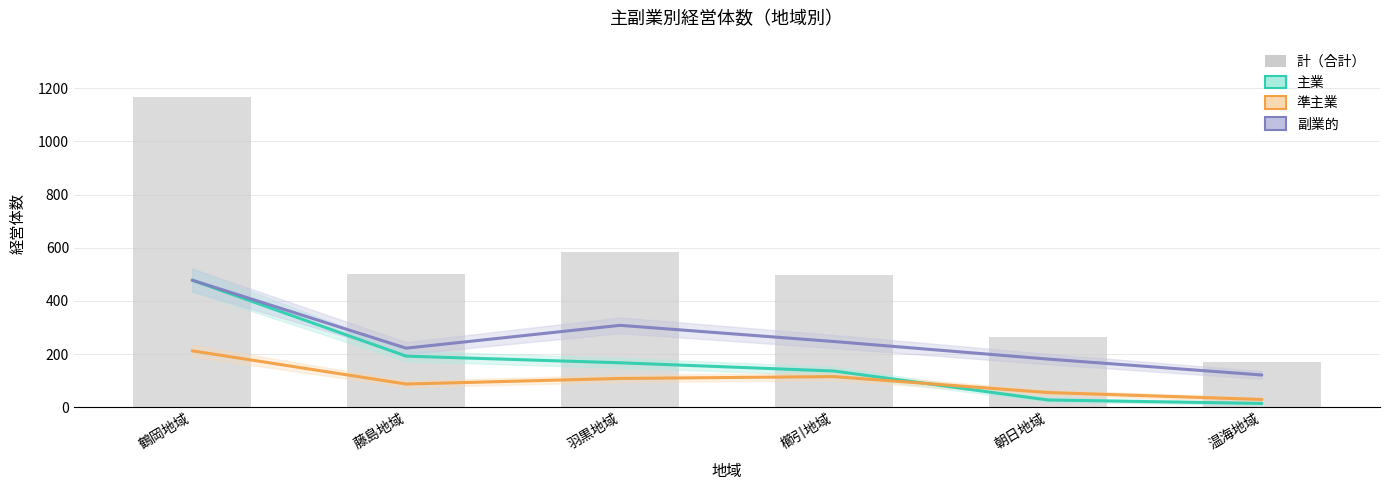

Reading left to right, extract all data points from this chart.

主業: 鶴岡地域=478	藤島地域=192	羽黒地域=167	櫛引地域=136	朝日地域=27	温海地域=14
準主業: 鶴岡地域=212	藤島地域=87	羽黒地域=108	櫛引地域=115	朝日地域=55	温海地域=29
副業的: 鶴岡地域=478	藤島地域=222	羽黒地域=308	櫛引地域=247	朝日地域=181	温海地域=121
計（合計）: 鶴岡地域=1169	藤島地域=501	羽黒地域=583	櫛引地域=498	朝日地域=263	温海地域=170